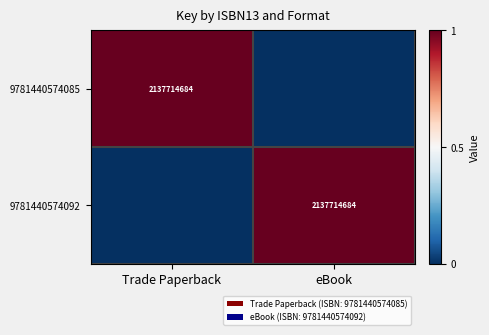

Is it true that 9781440574085 equals 2137714684 at Trade Paperback?

True